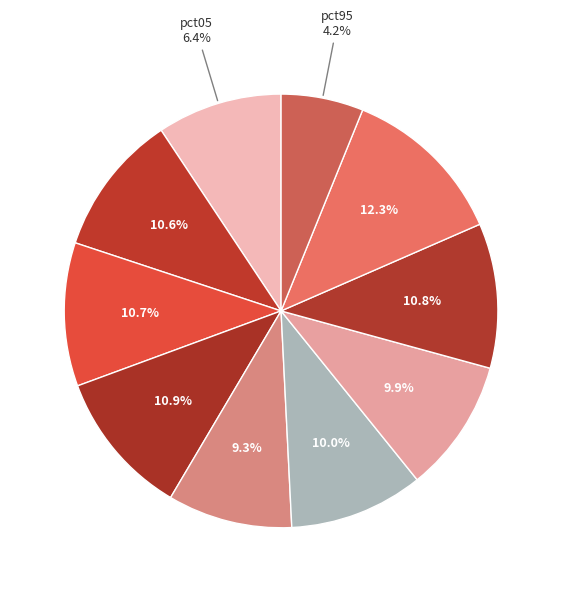

True or false: pct85 accounts for 12% of the total.

True